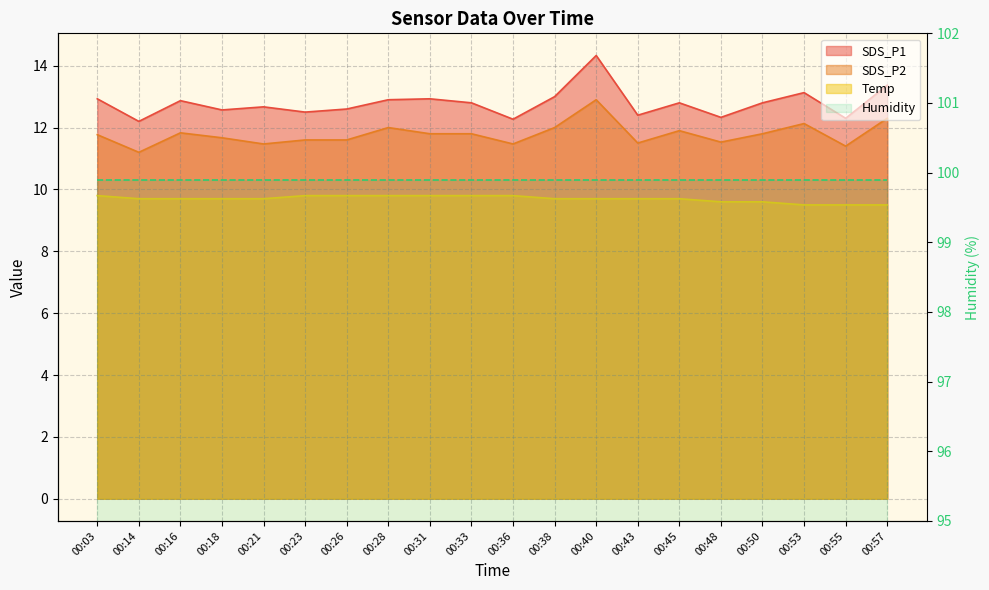

Between 00:43 and 00:03, which is larger?

00:03